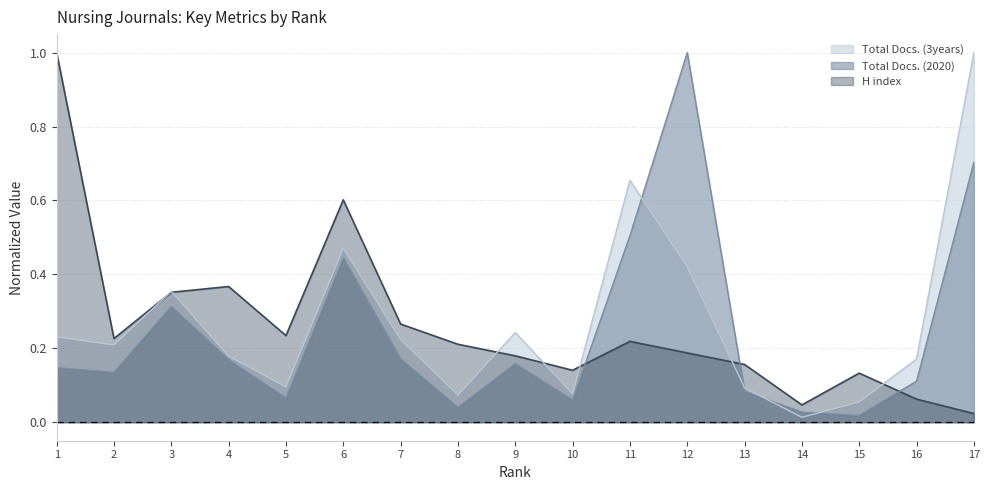

What is the value of the Total Docs. (3years) point at the 10th from the left?

0.1